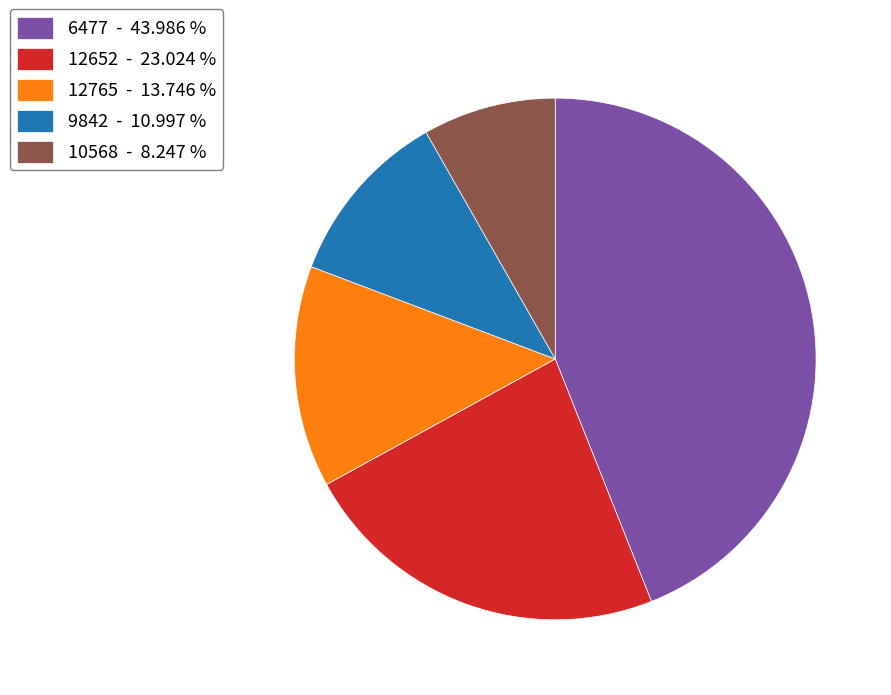

Combined, do 9842 - 10.997 % and 12765 - 13.746 % account for over 50%?

No